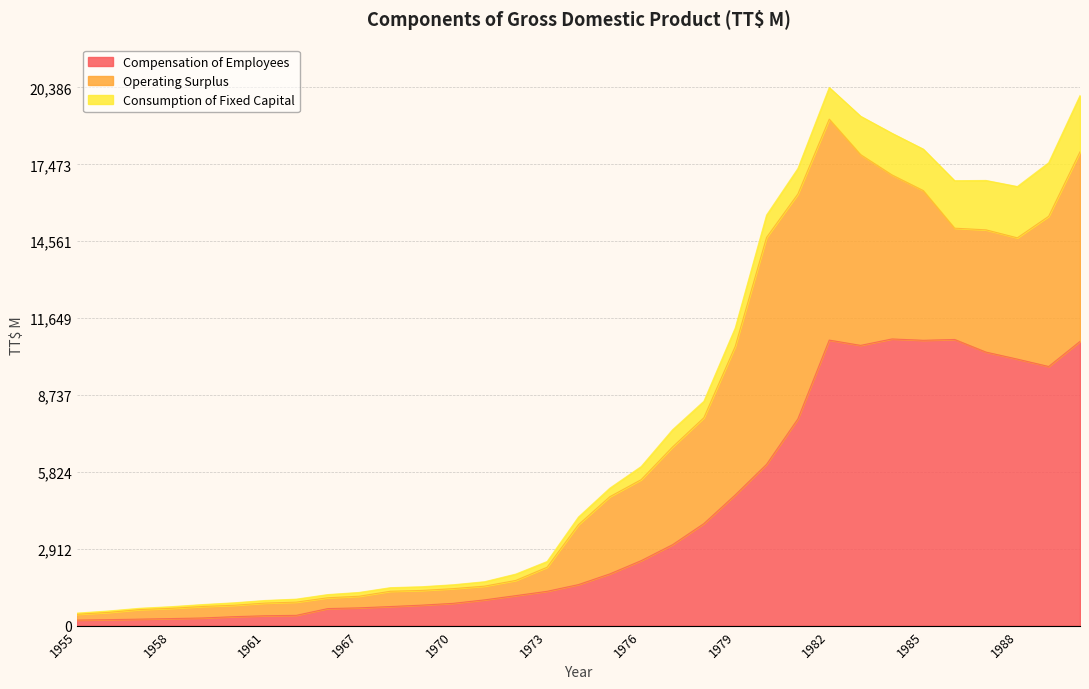

Where is Operating Surplus nearest to the value 4408?

1988